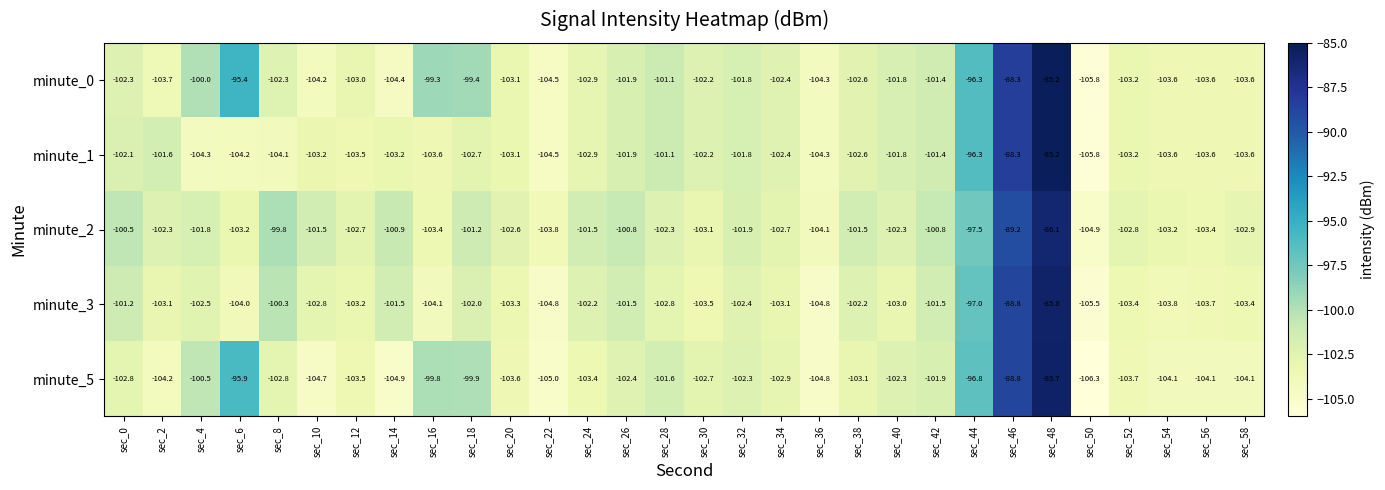

What is the difference between the maximum and minimum values in the minute_1 series?

20.6